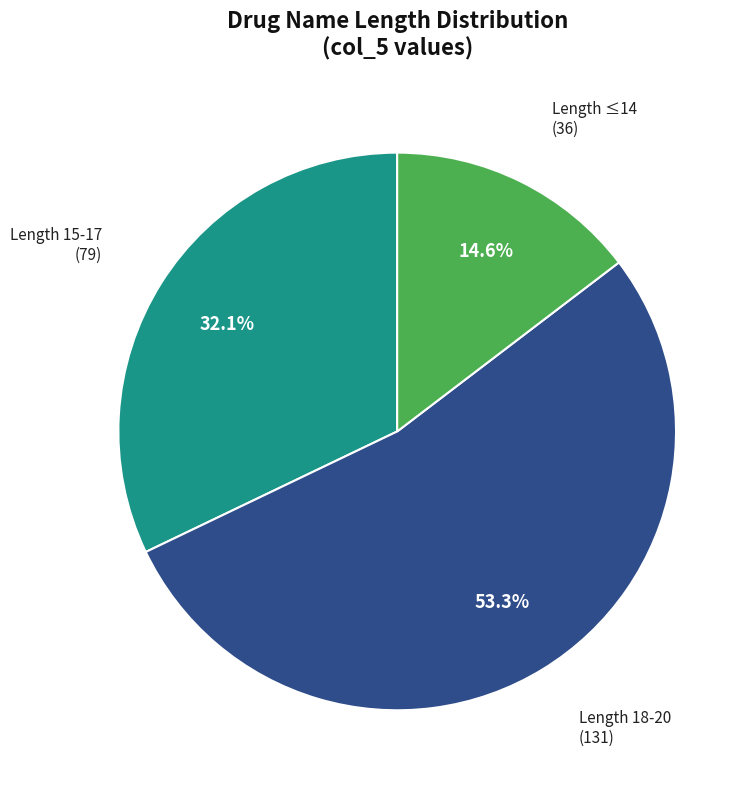

Is there a majority slice in this chart?

Yes